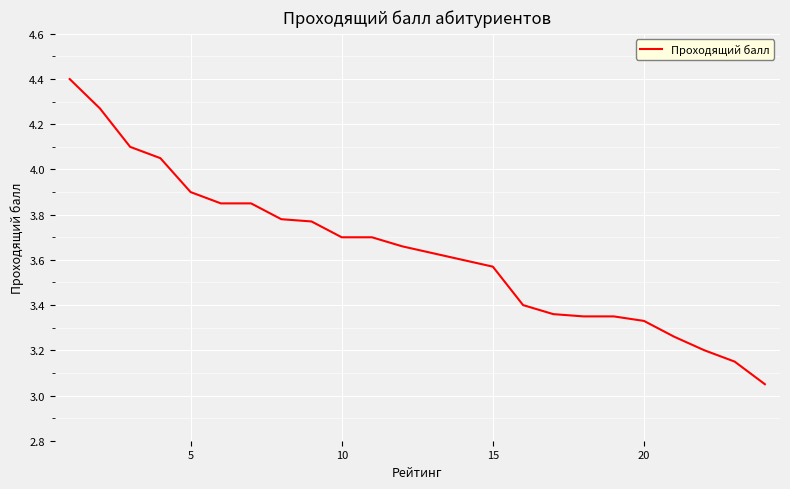

What is the greatest value displayed?

4.4